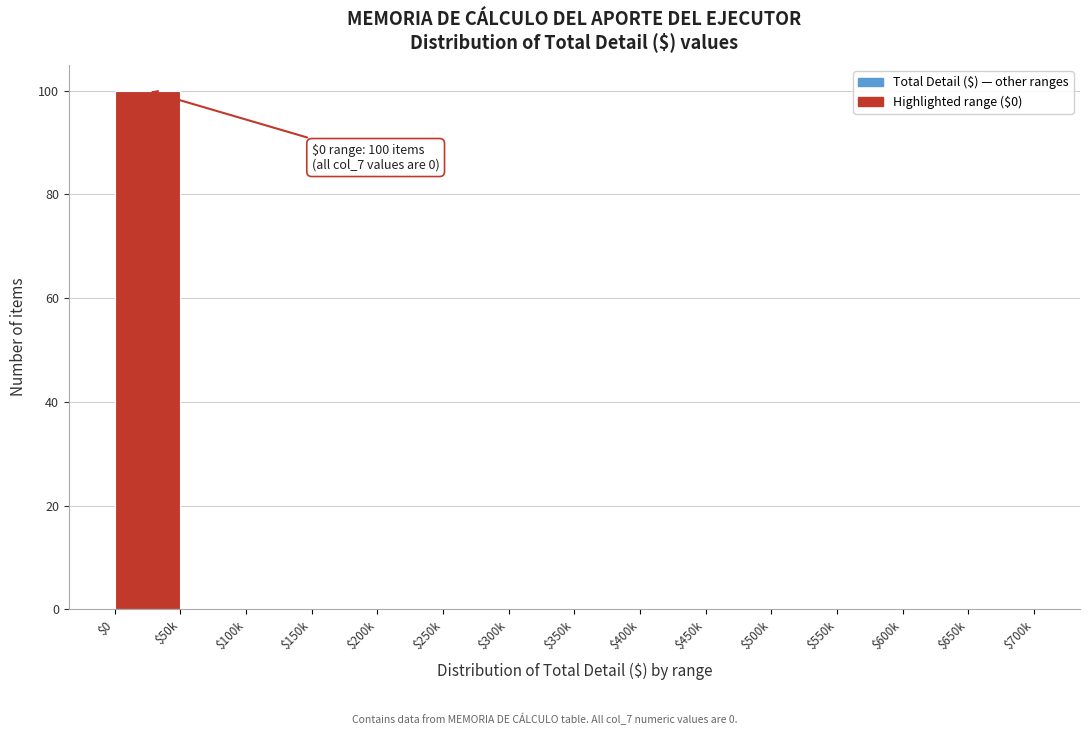

Which label corresponds to the largest value in the chart?

$0